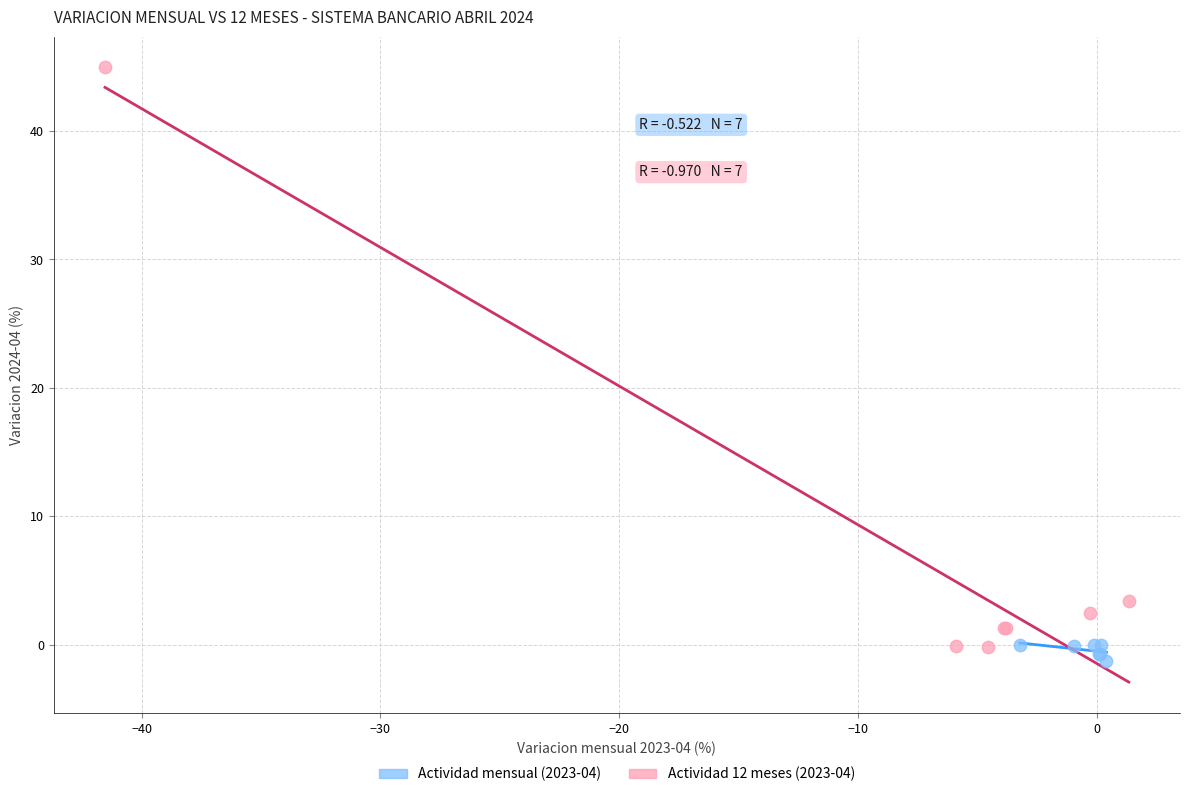

Which series has the largest Y range (max minus min)?

Actividad 12 meses (2023-04)